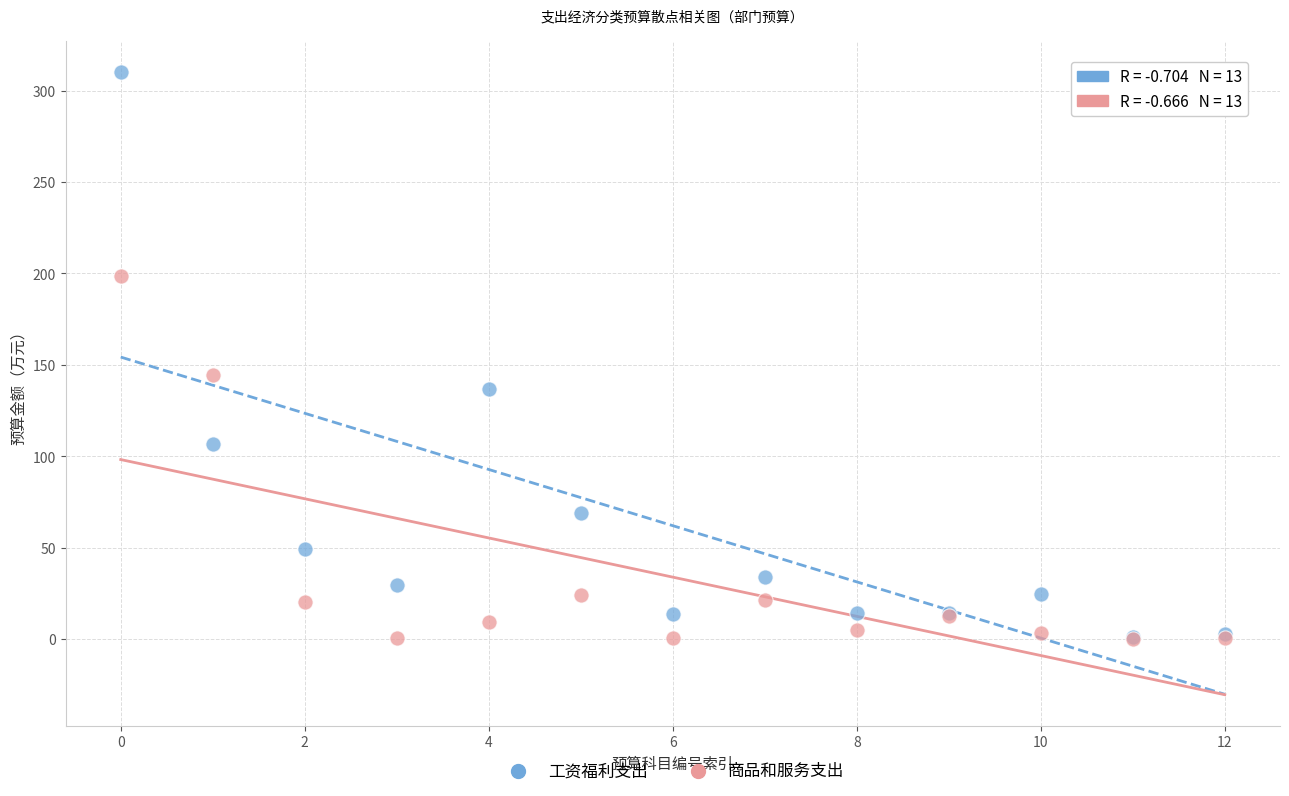

What are all the series names shown in the legend?

工资福利支出, 商品和服务支出